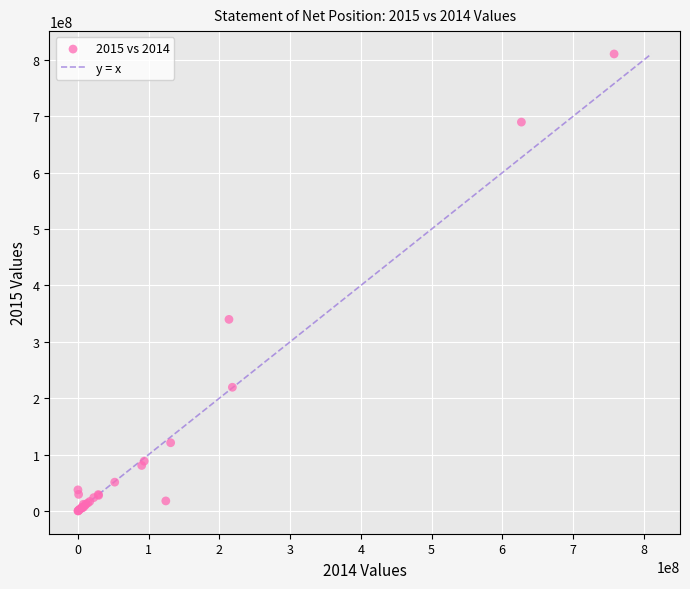

What Y value in the scatter plot is closest to 405413259?

339834058